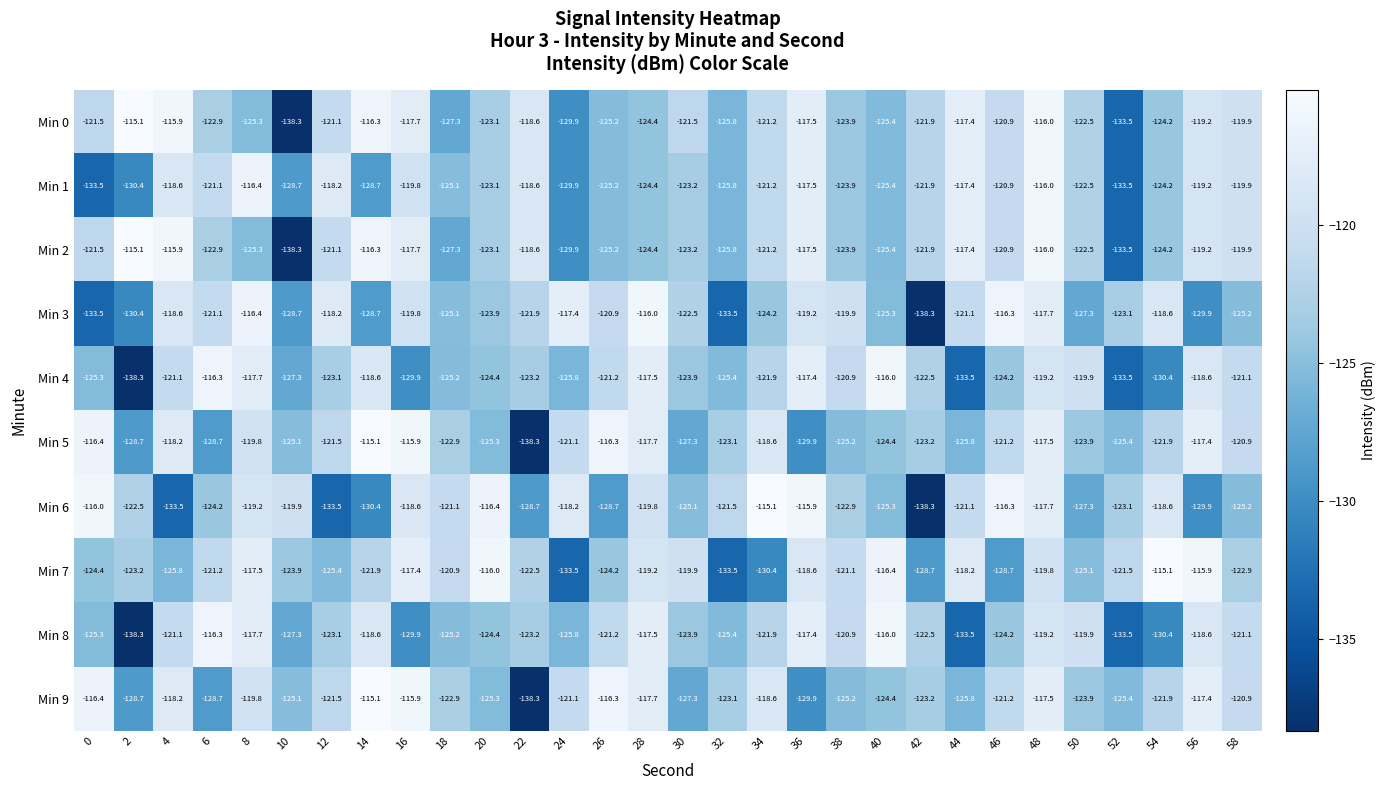

True or false: Min 5 has a value of -176.2 at 56.

False